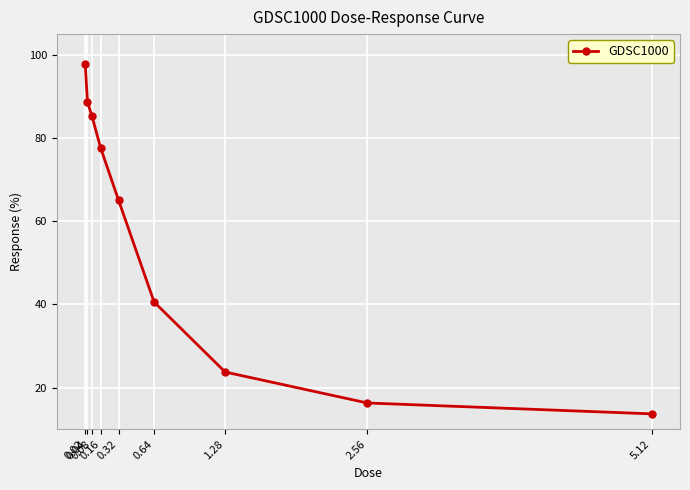

Is it true that the value at 0.04 is 116.6?

False